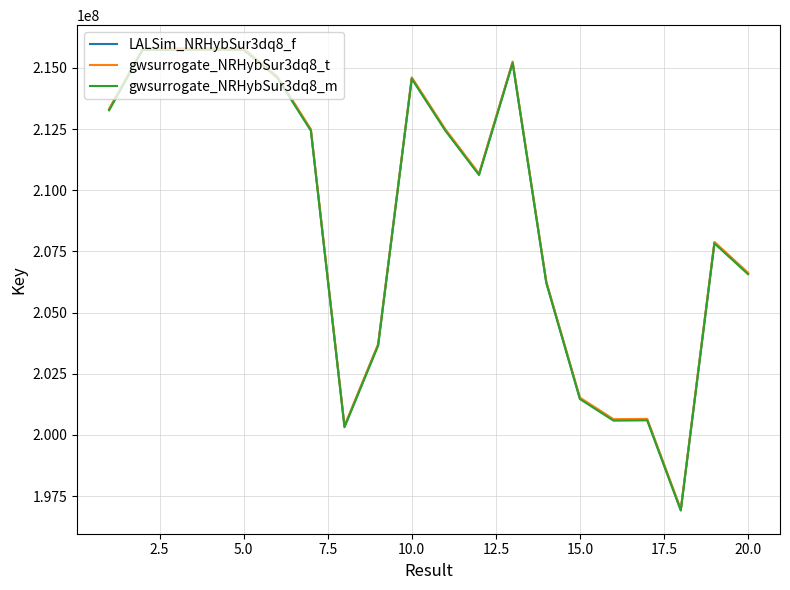

What is the maximum value shown in the chart?

215804148